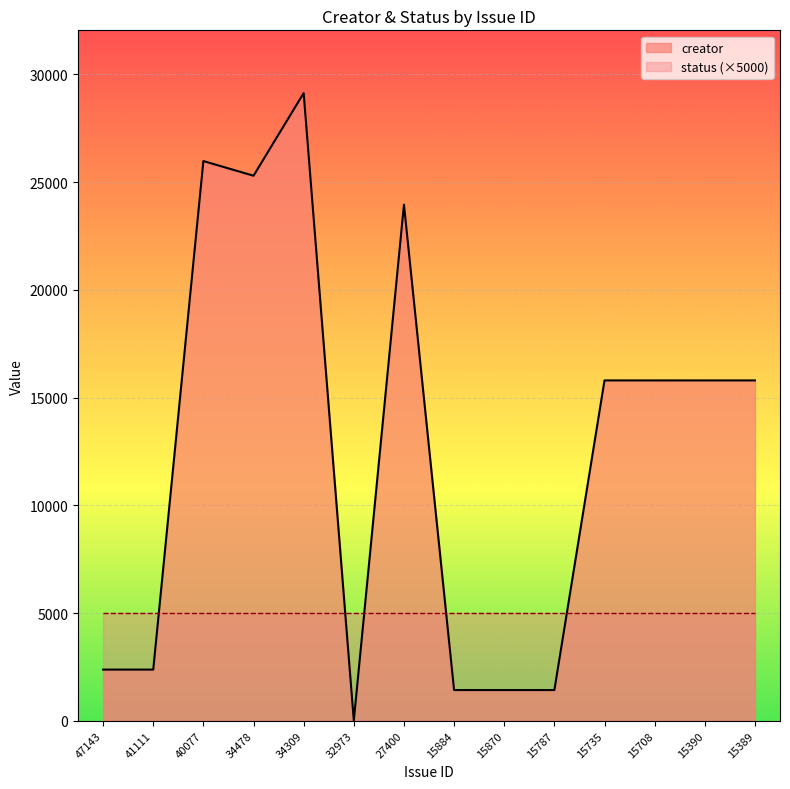

What is the sum of the status (×5000) values at 15870 and 34309?

10000